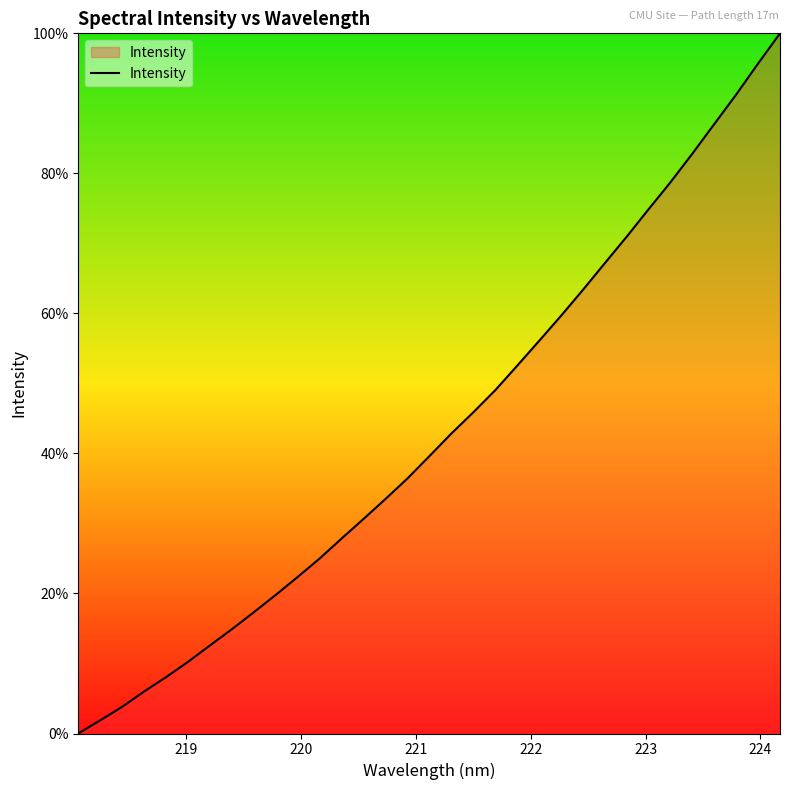

What is the greatest value displayed?

100.0